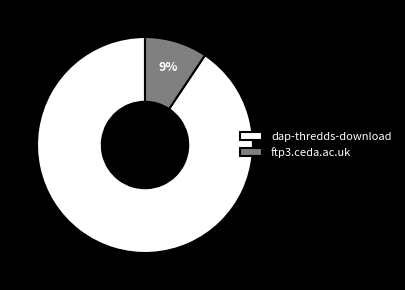

Which has a higher value, ftp3.ceda.ac.uk or dap-thredds-download?

dap-thredds-download